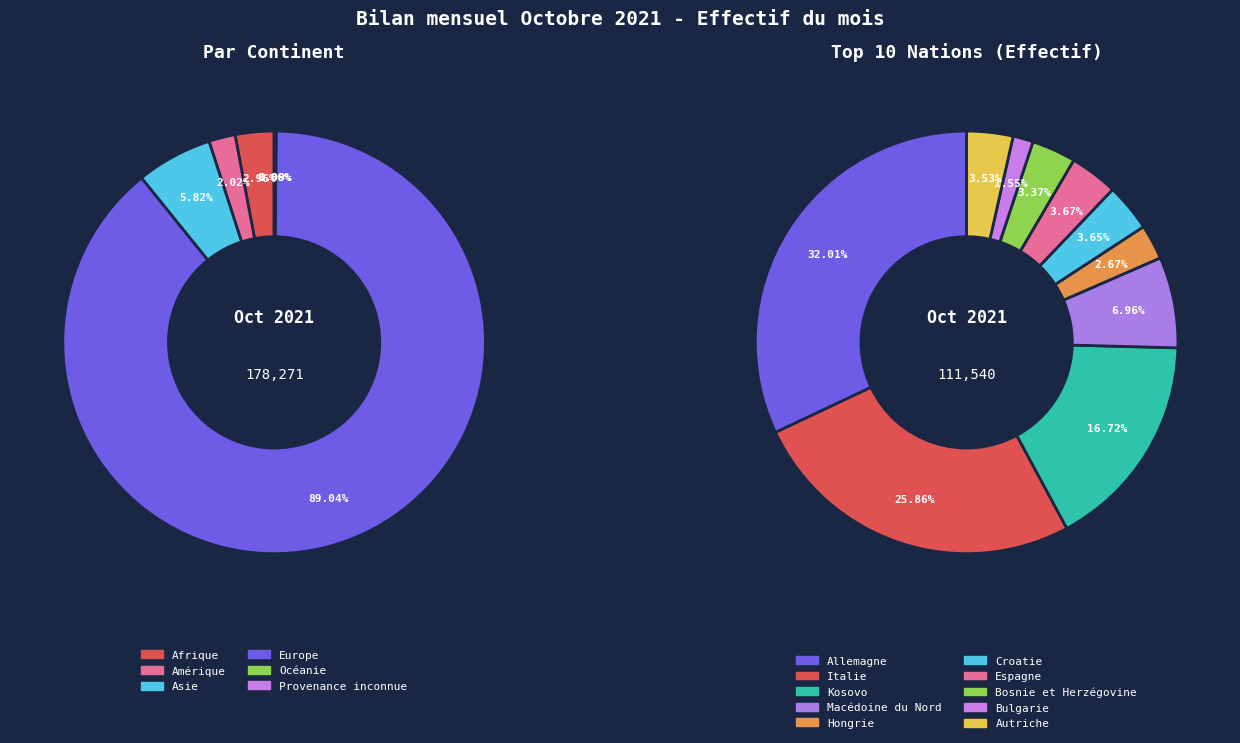

What is the total percentage of Europe and Afrique?

92.0%